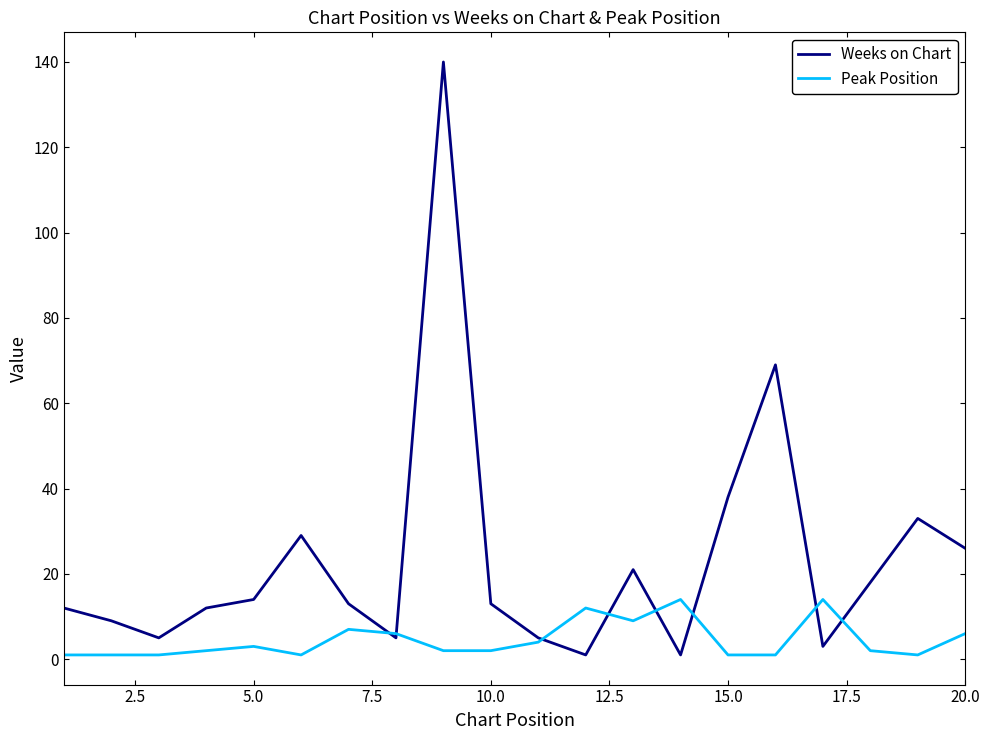

Which series has the largest total across all categories?

Weeks on Chart